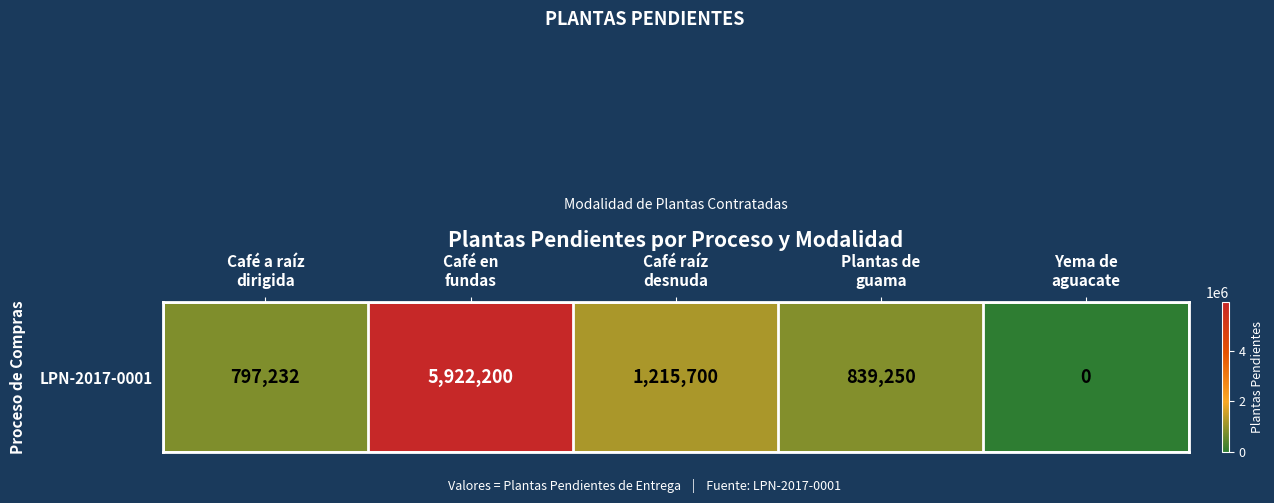

List the labels in order of value, largest first.

Café en
fundas, Café raíz
desnuda, Plantas de
guama, Café a raíz
dirigida, Yema de
aguacate